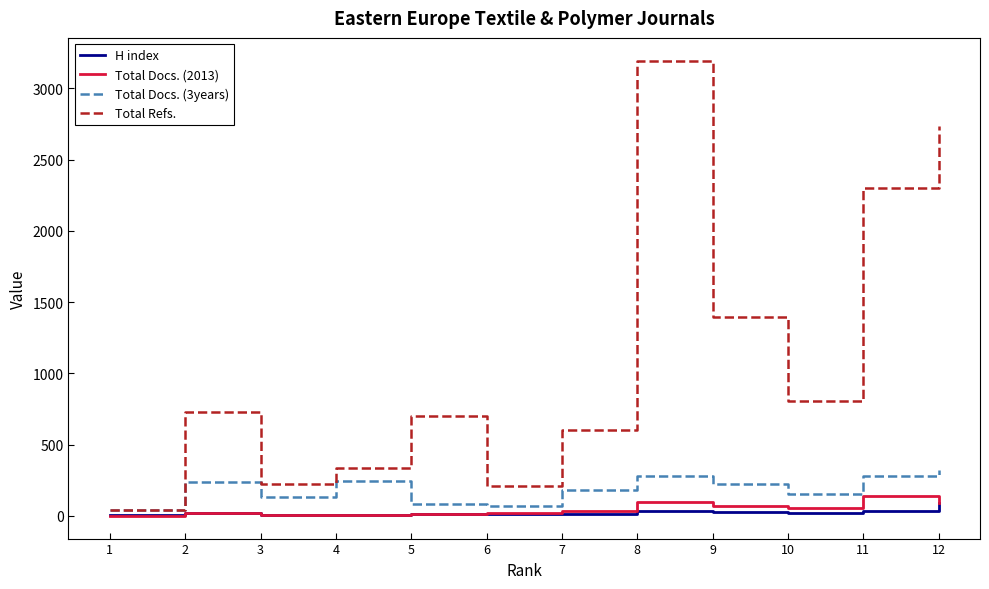

Is it true that Total Refs. equals 2045 at 8?

False